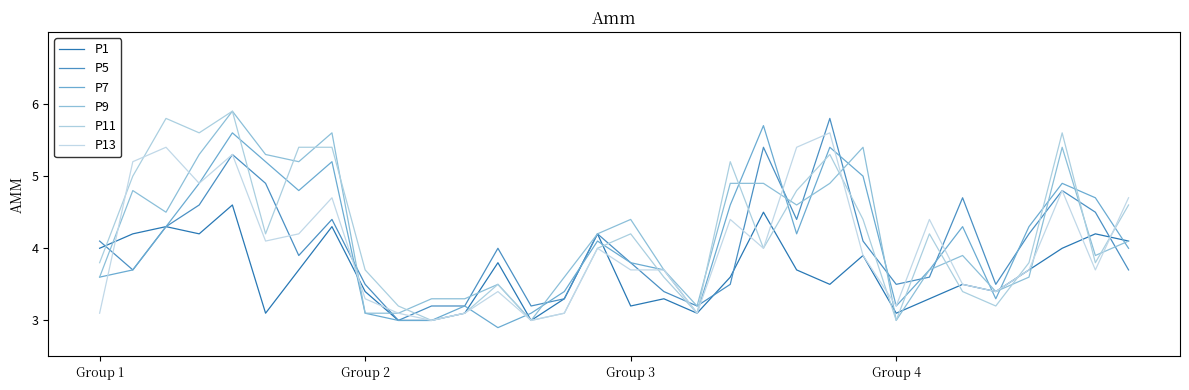

How many lines are shown in the chart?

6